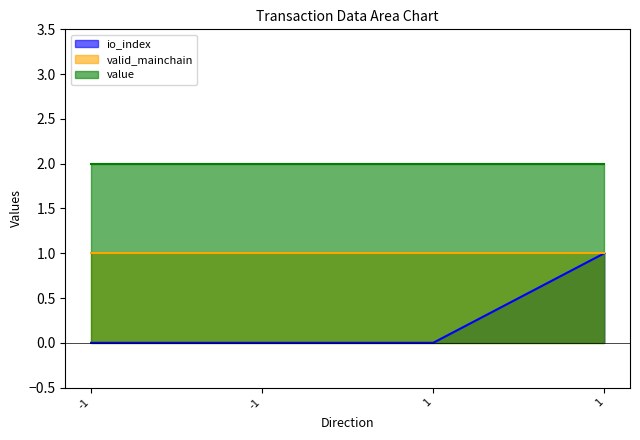

Rank the series by their maximum value, from highest to lowest.

value, io_index, valid_mainchain